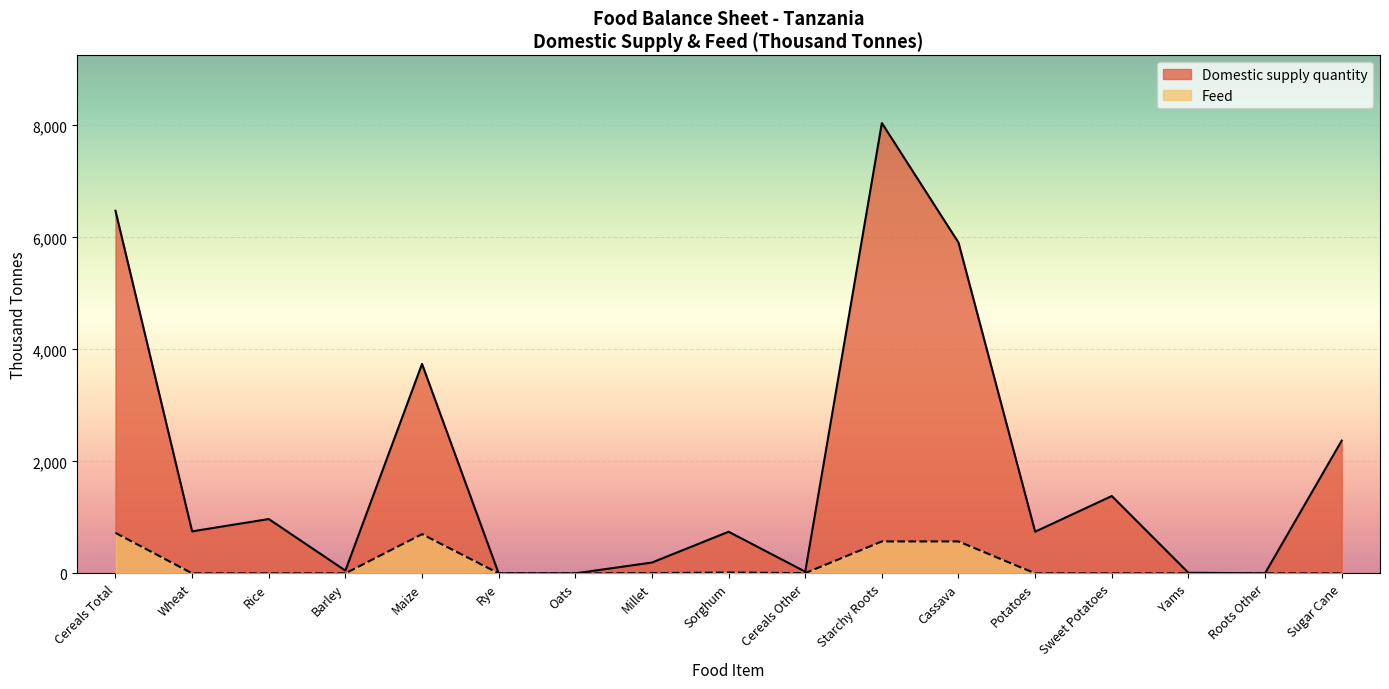

Reading left to right, transcribe all the data shown in this chart.

Domestic supply quantity: 6475	750	970	49	3740	0	0	193	743	30	8042	5907	744	1381	10	1	2370
Feed: 723	0	0	0	700	0	0	4	15	4	570	570	0	0	0	0	0